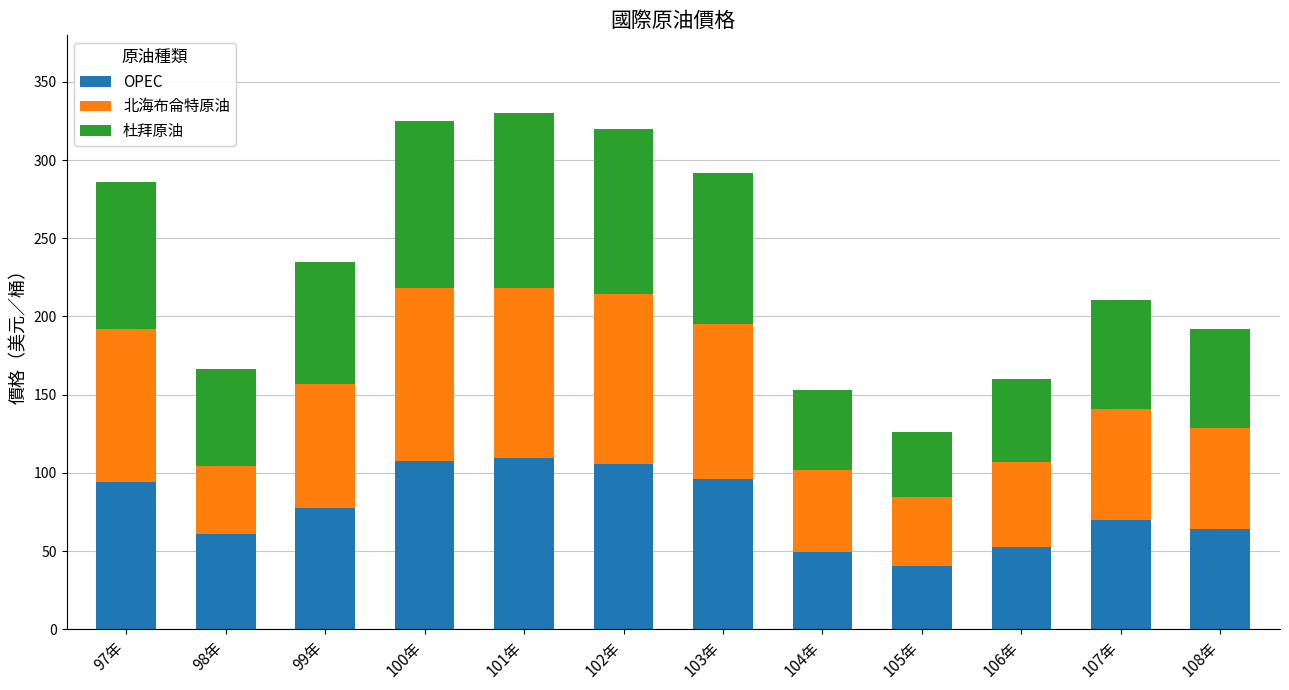

What is the highest value of the OPEC series?

109.5